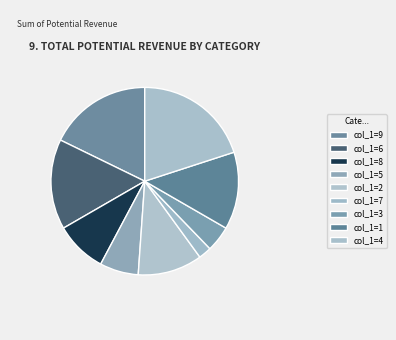

How many segments does this pie chart have?

9